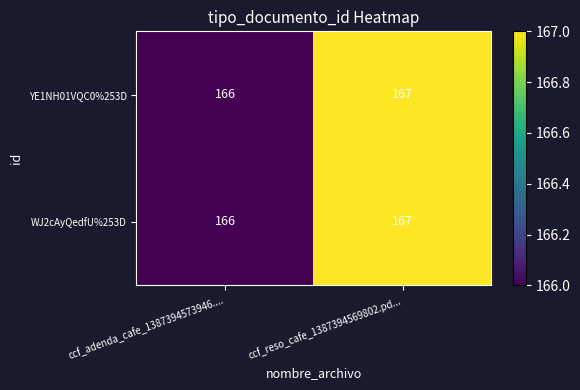

At which category does the chart reach its peak across all series?

ccf_reso_cafe_1387394569802.pd...